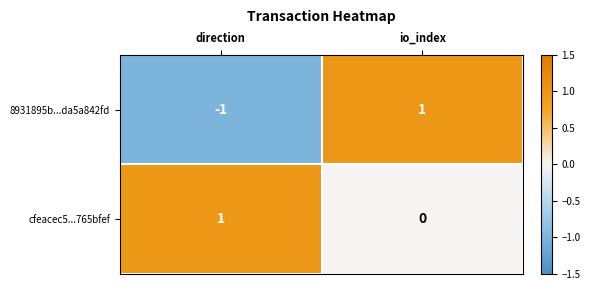

Is it true that 8931895b...da5a842fd equals 1 at io_index?

True